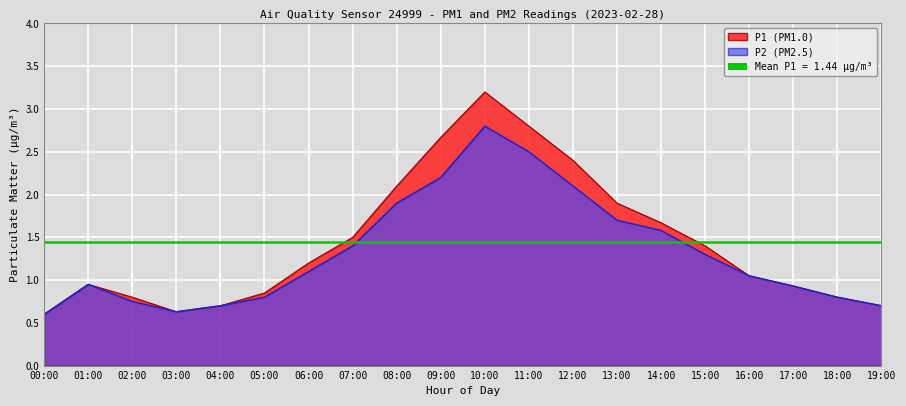

Where is P1 nearest to the value 1?

01:00